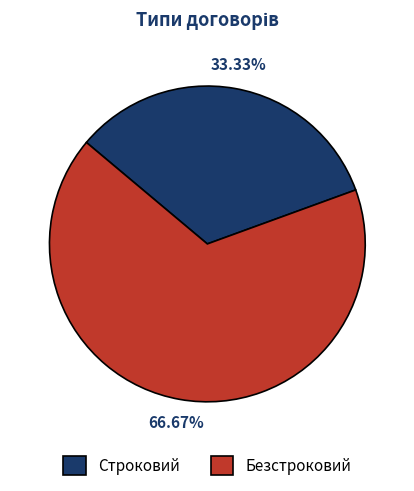

Which slice is the largest?

Безстроковий